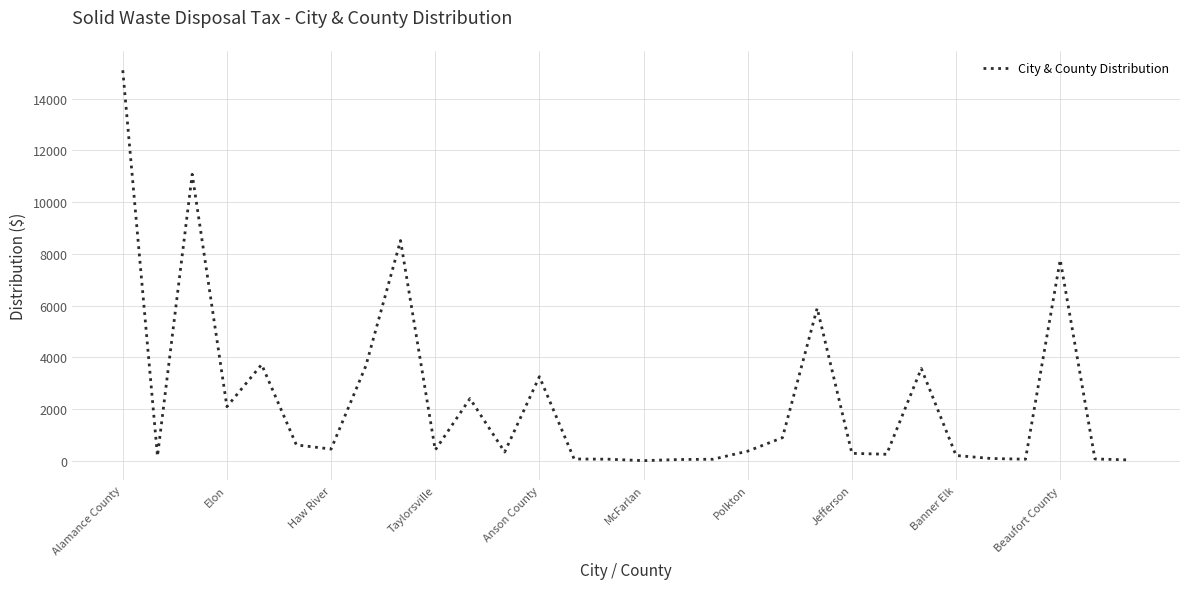

How many lines are shown in the chart?

1